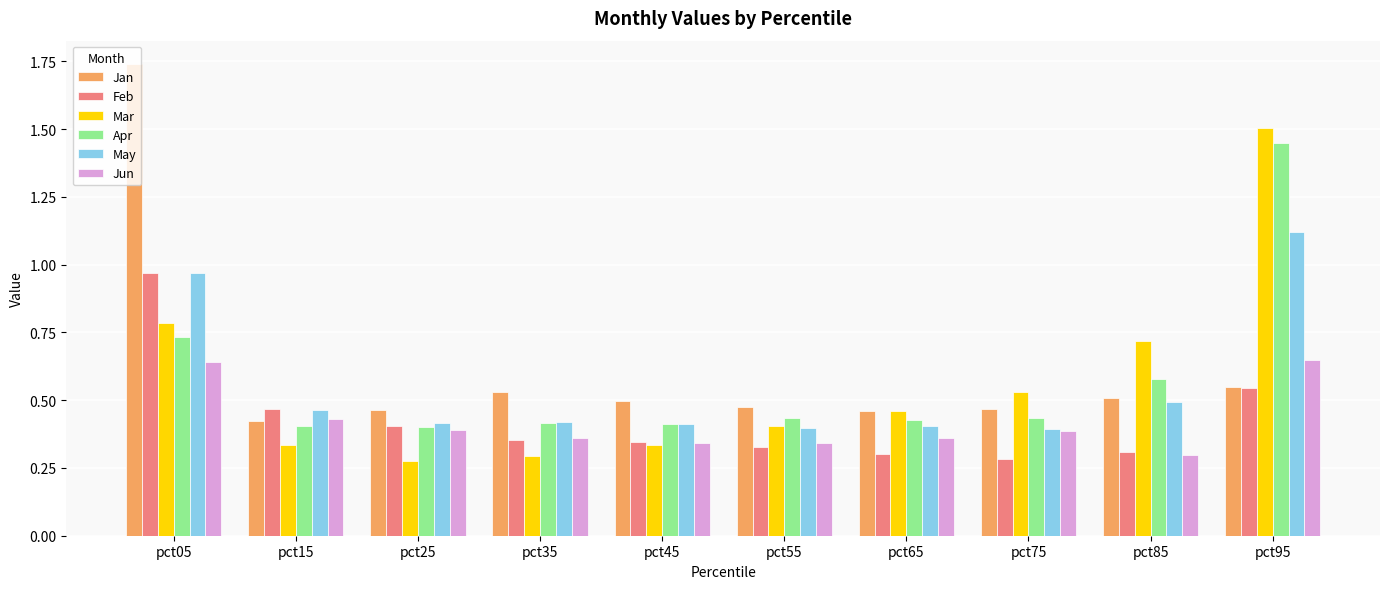

At which label does Jan reach its peak?

pct05